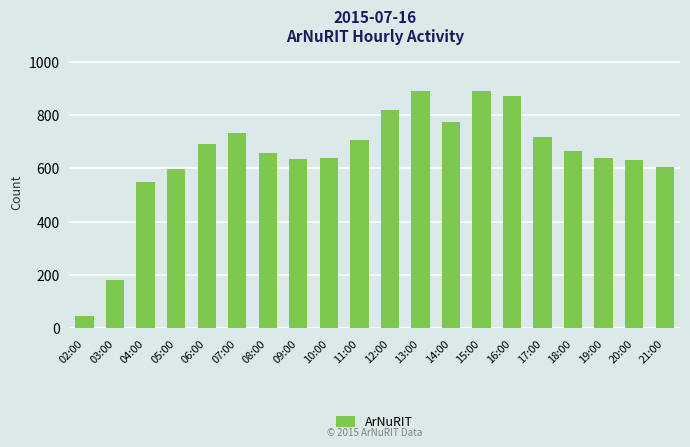

What is the change in value from 08:00 to 16:00?

+213